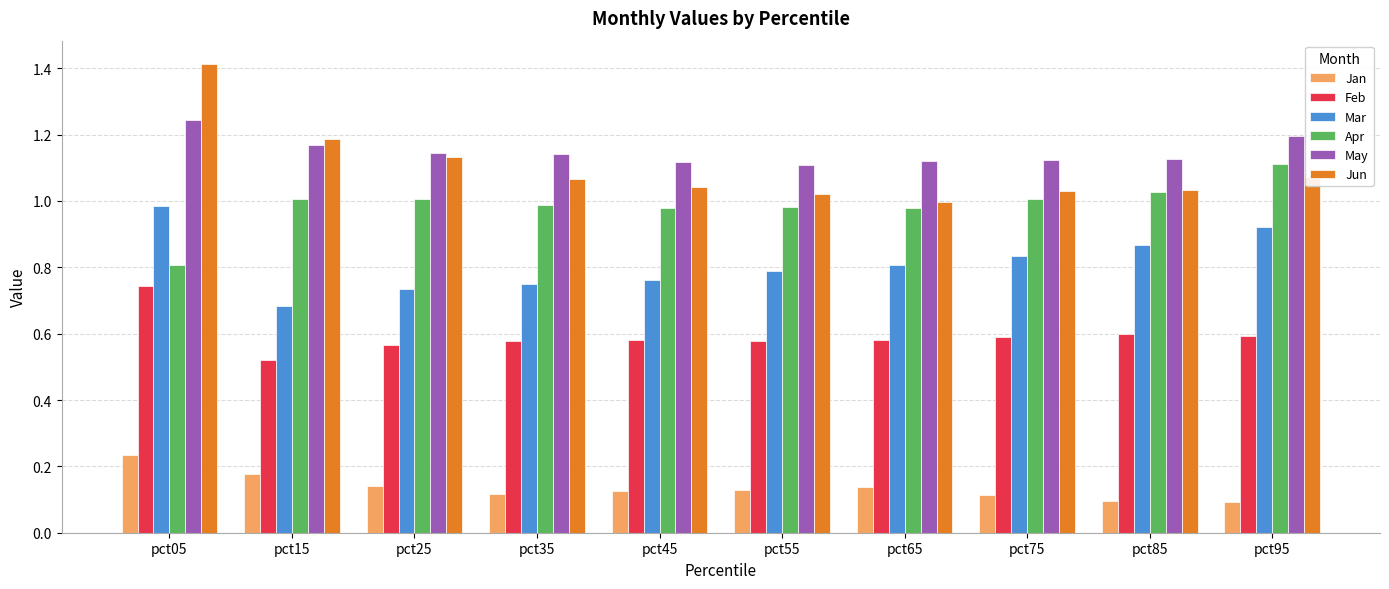

Is the value of Apr at pct65 greater than the value of Jun at pct45?

No